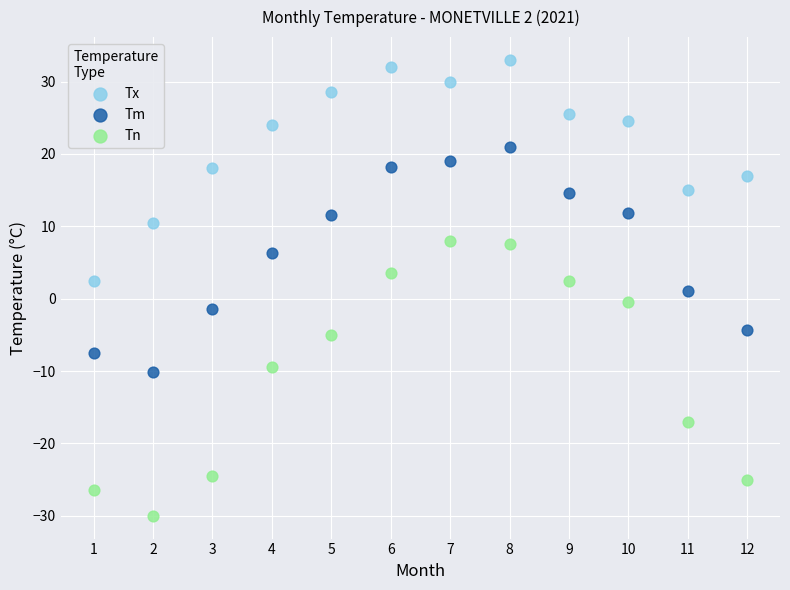

Across all data points, what is the range of X values (max minus min)?

11.0